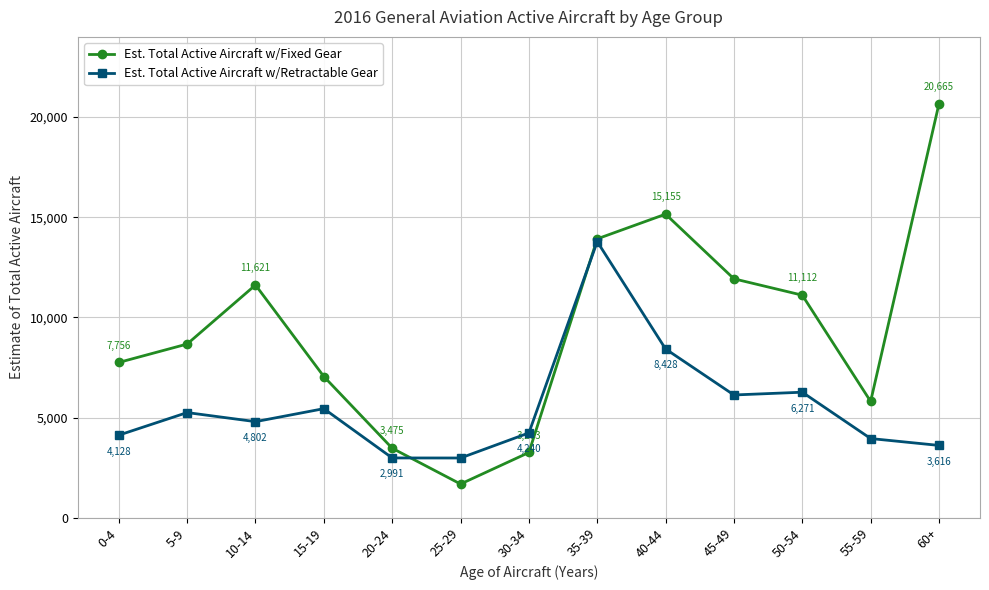

At which label is Est. Total Active Aircraft w/Retractable Gear closest to 8386?

40-44